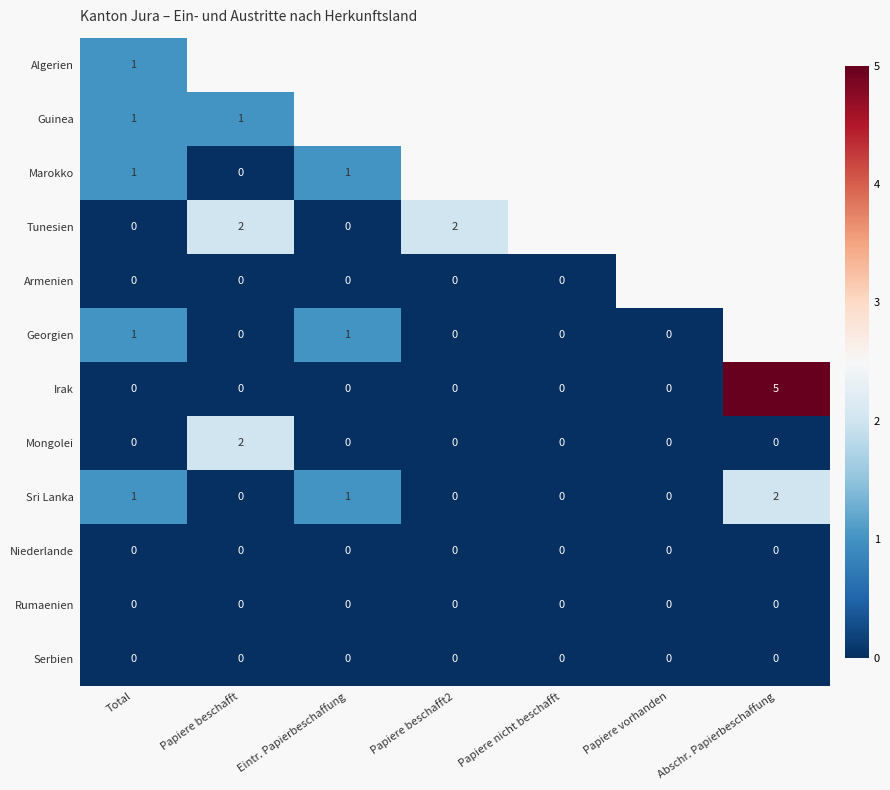

What is the maximum value for Irak?

5